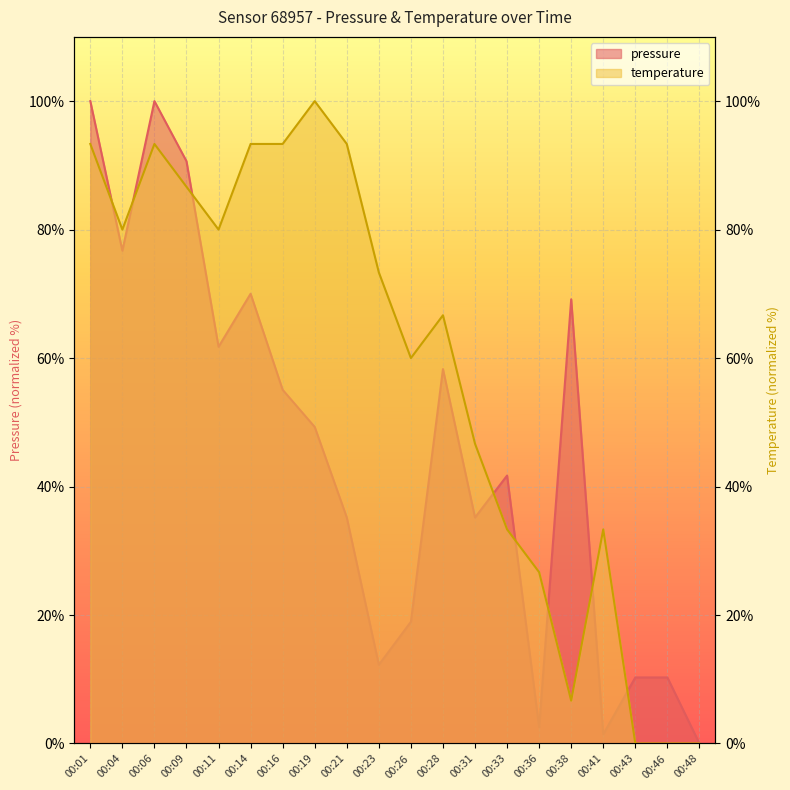

In temperature, how many points are higher than both neighbors (excluding endpoints)?

4